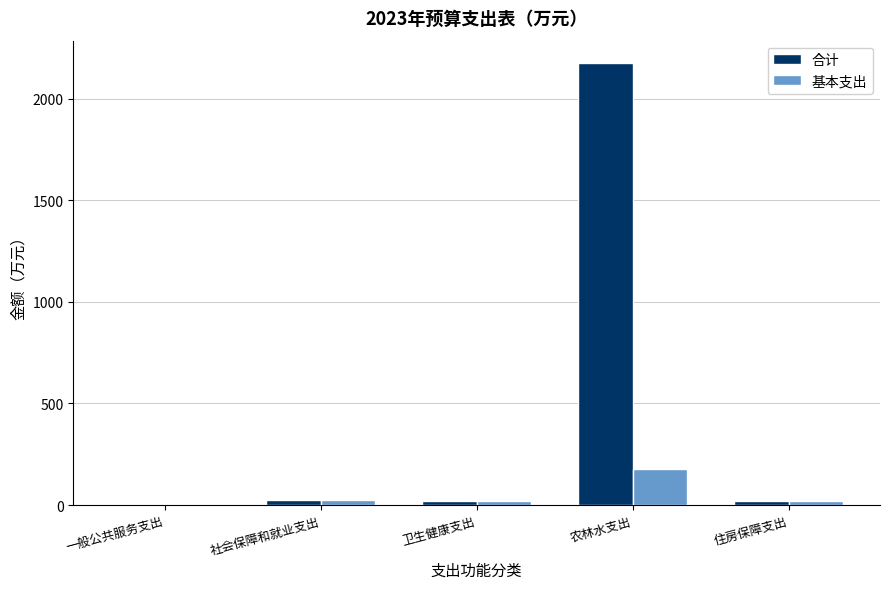

Which label corresponds to the largest value in the chart?

农林水支出